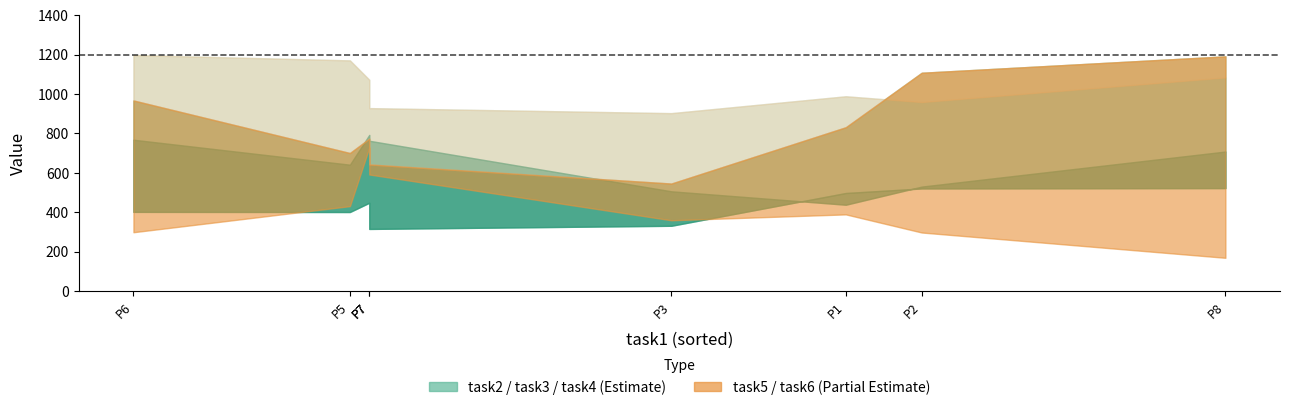

True or false: task4 and task6 intersect in this chart.

False